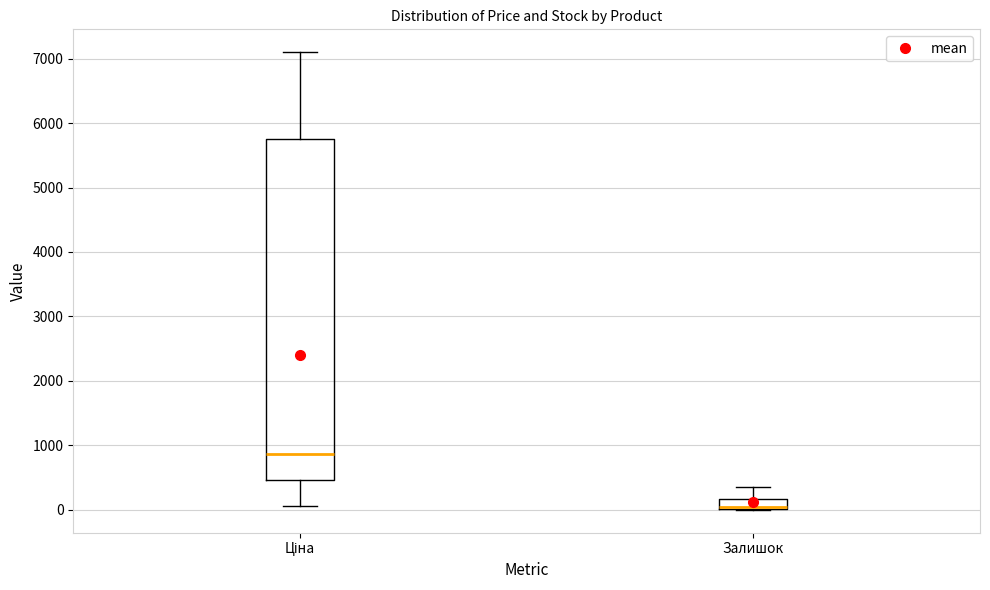

Where is the lower edge of the box for Ціна on the y-axis? The values are not printed on the chart, so give them approximately, as read against the axis.

500